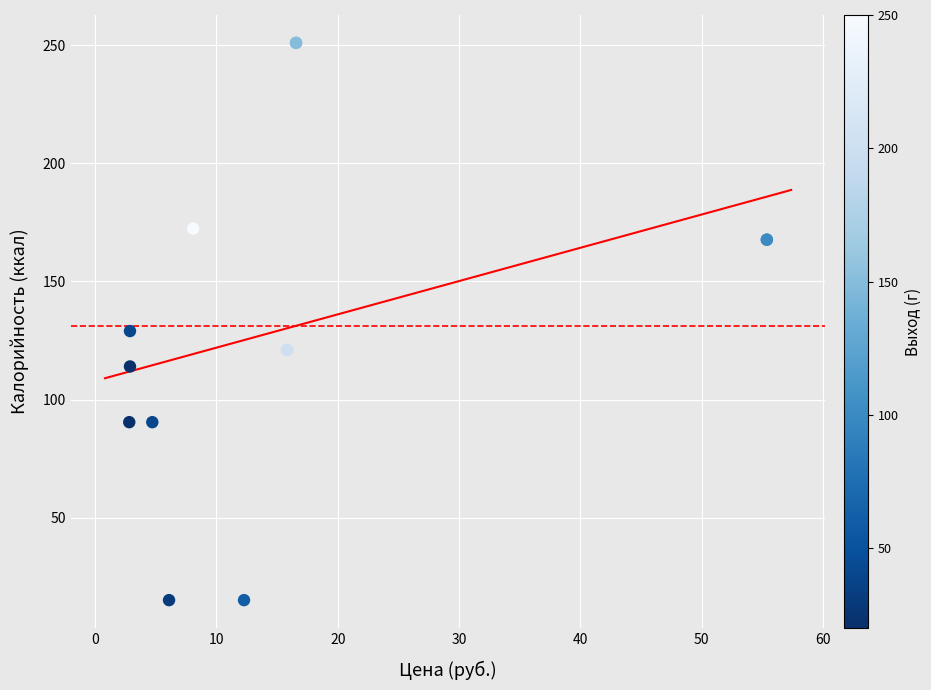

What Y value in the scatter plot is closest to 133?

129.0